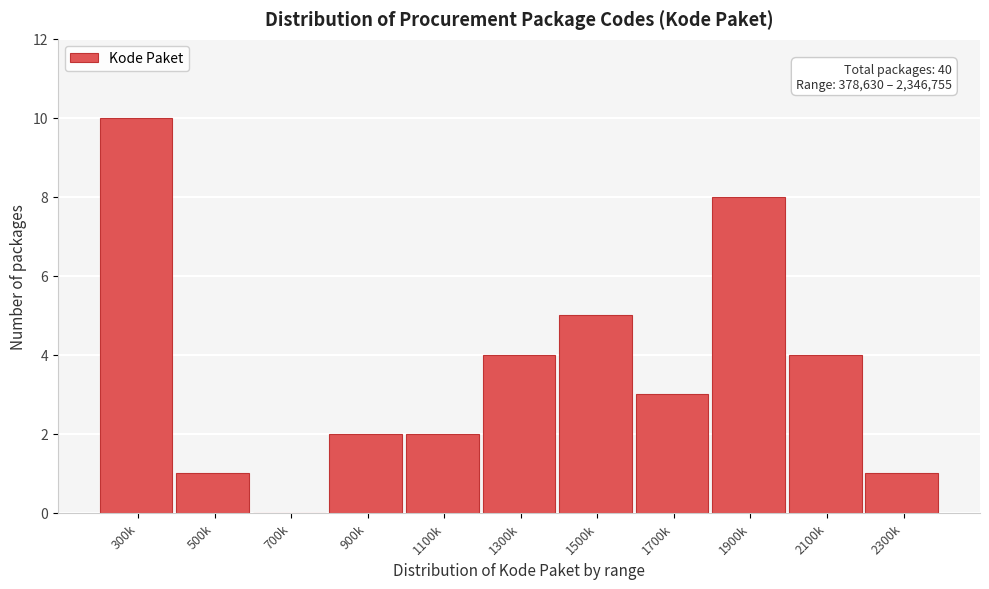

Reading right to left, what are all the values shown in this chart?

2300k=1	2100k=4	1900k=8	1700k=3	1500k=5	1300k=4	1100k=2	900k=2	700k=0	500k=1	300k=10